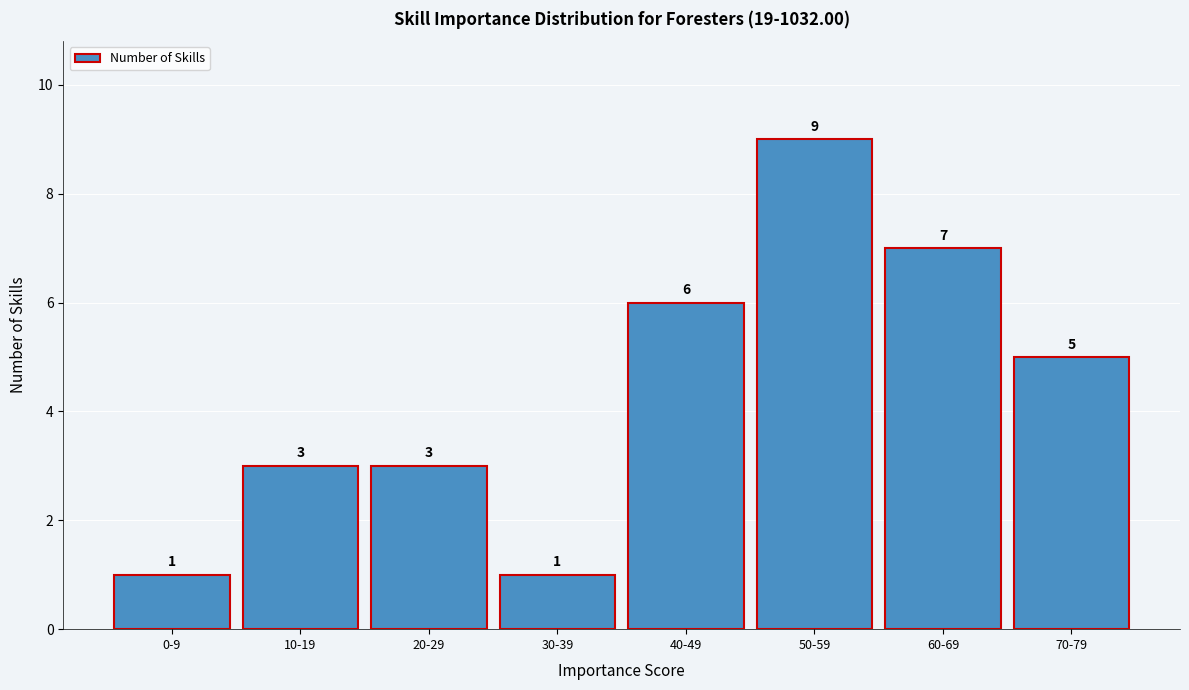

Reading right to left, list all the values displayed in this chart.

5	7	9	6	1	3	3	1